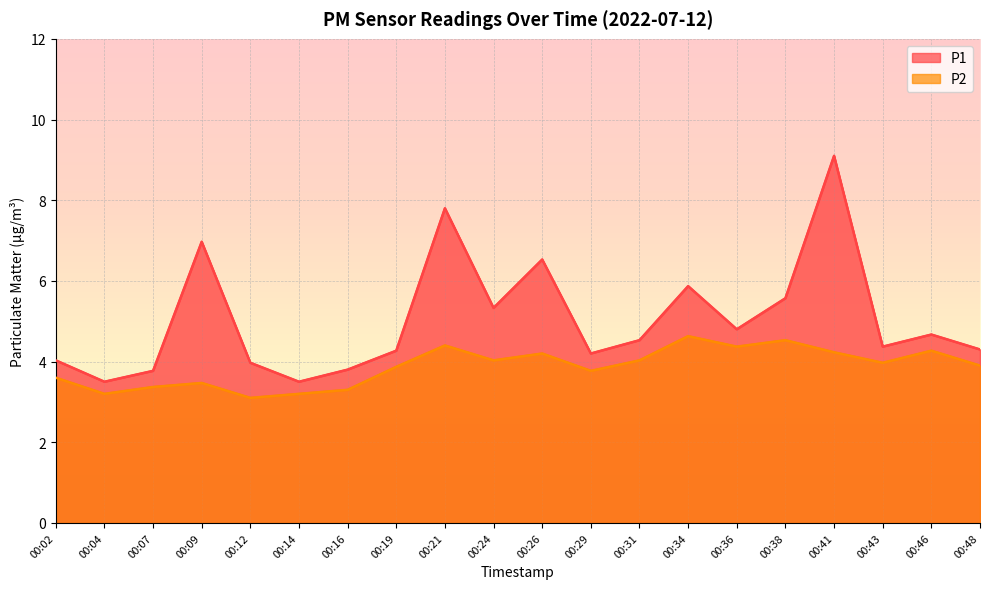

Which category has the lowest value in the P2 series?

00:12